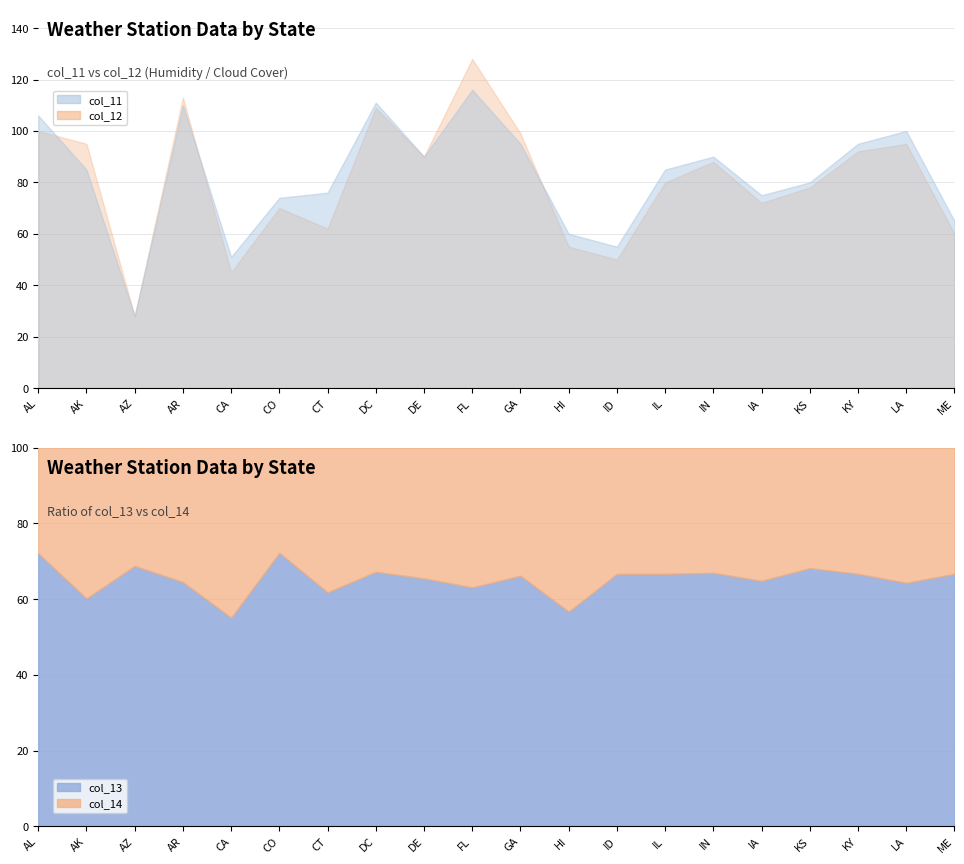

The value of col_11 at AK is 85. True or false?

True